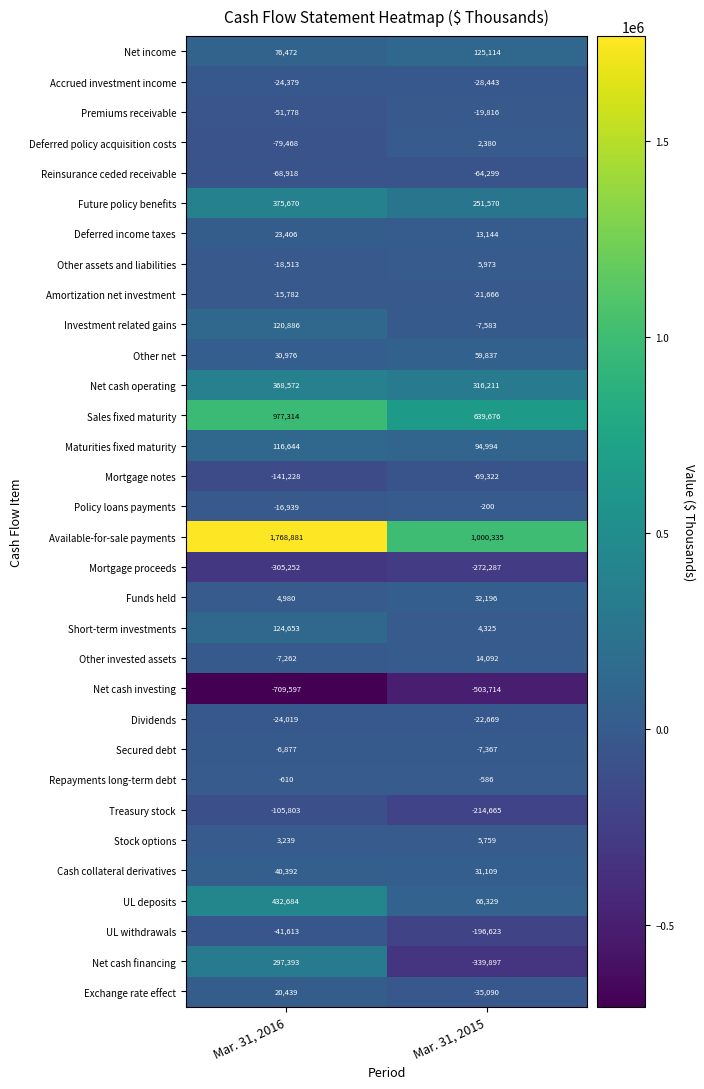

The value of Cash collateral derivatives at Mar. 31, 2015 is 41638. True or false?

False